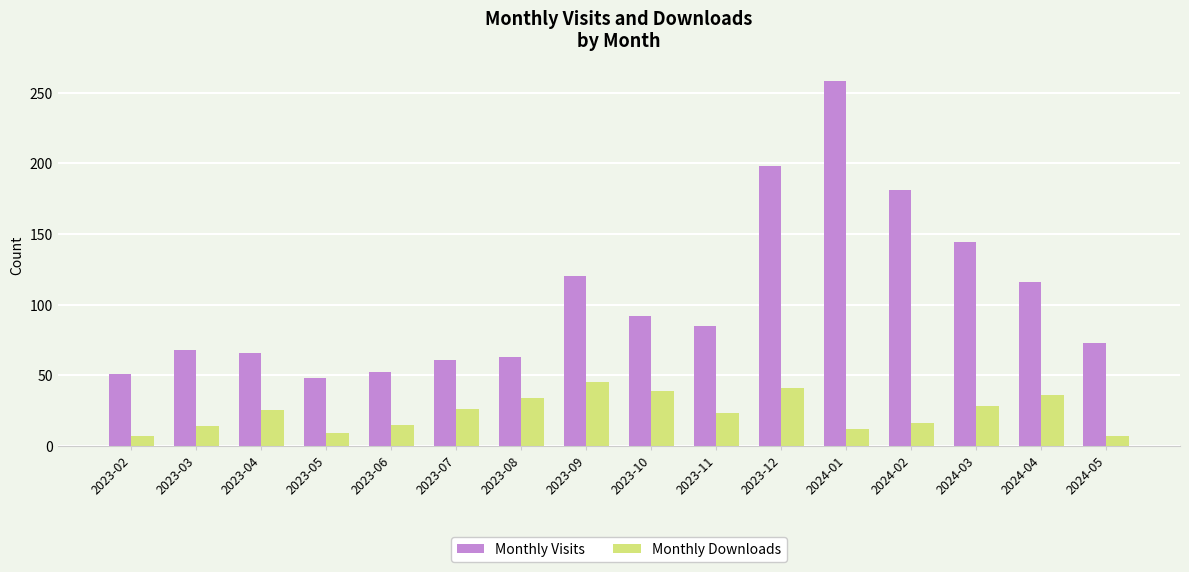

List the series in order of their peak value, highest first.

Monthly Visits, Monthly Downloads